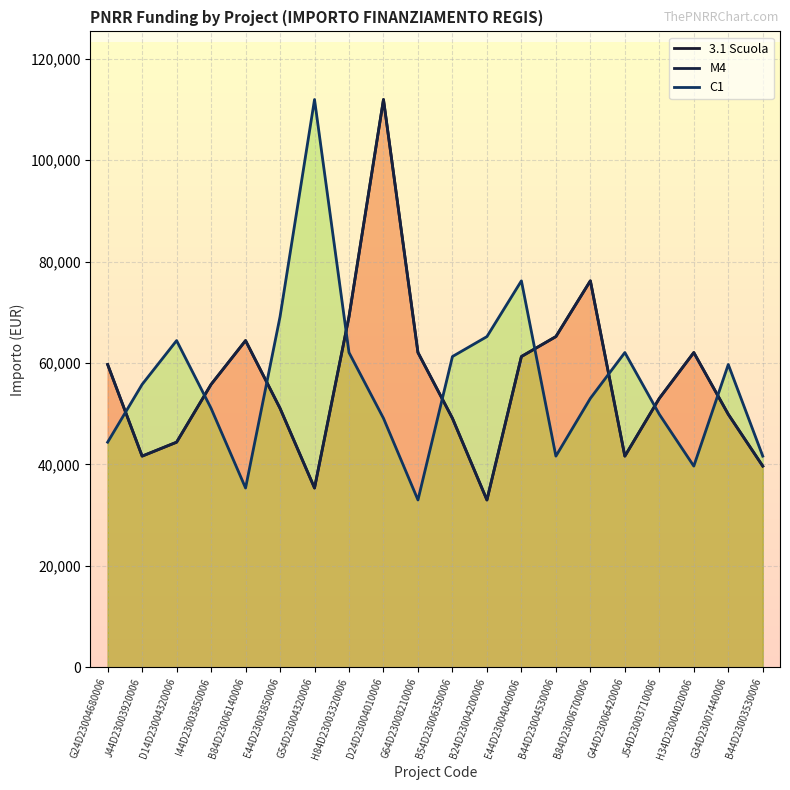

At how many categories does at least one series exceed 83618?

2